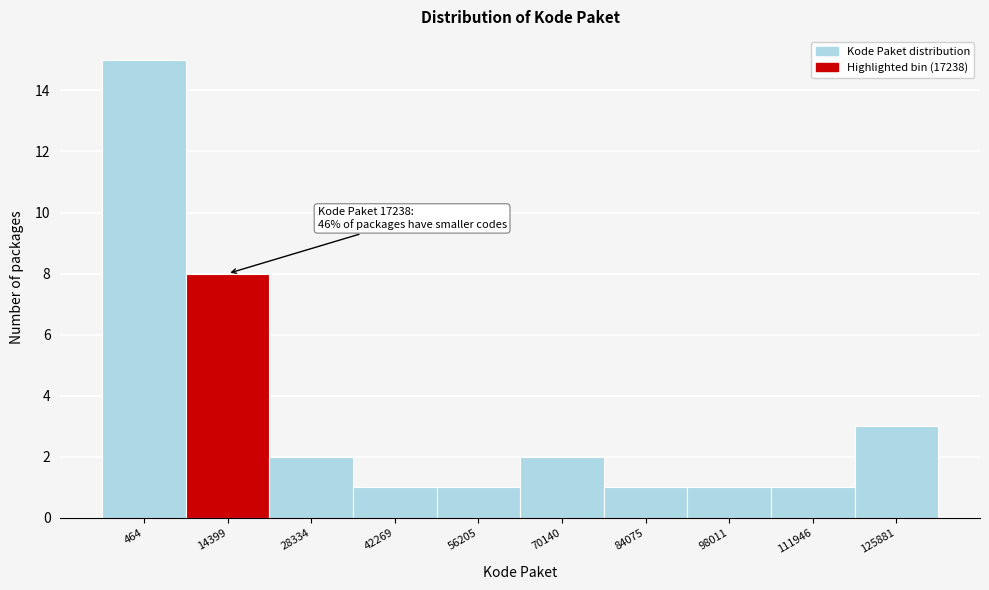

Reading right to left, list all the values displayed in this chart.

3	1	1	1	2	1	1	2	8	15